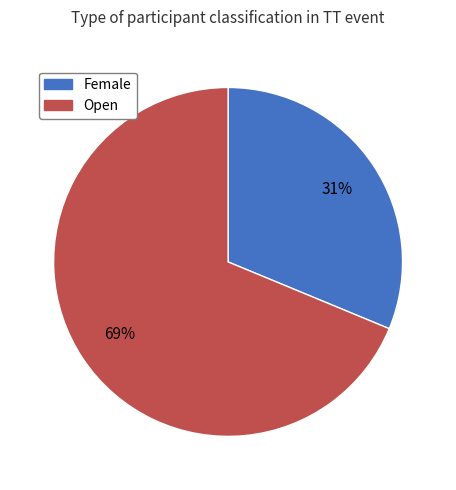

What is the ratio of the value at Open to the value at Female?

2.2